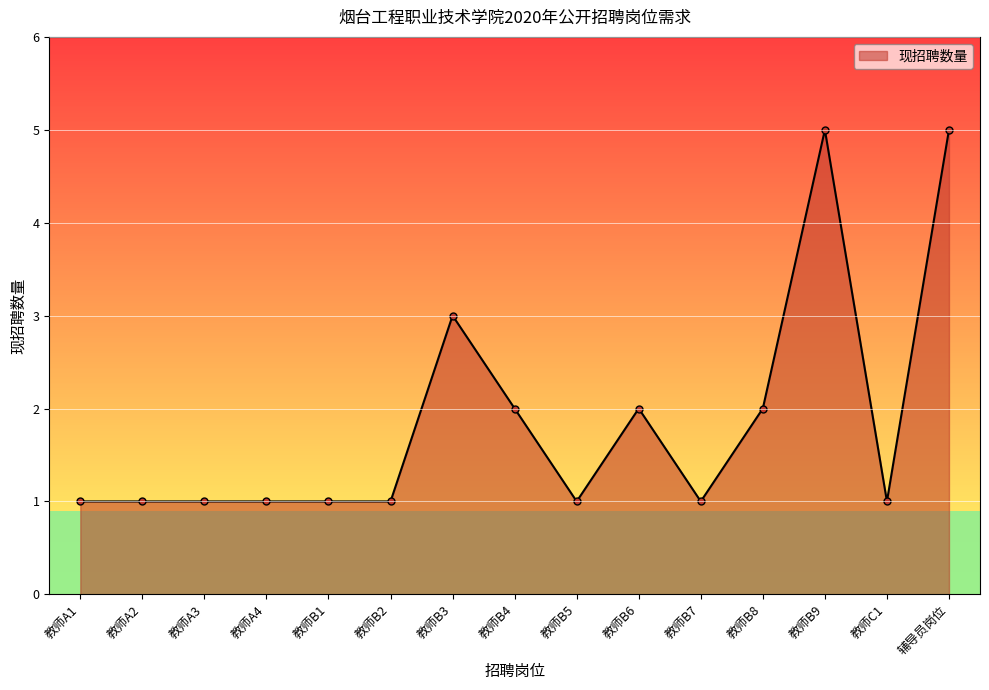

What is the greatest value displayed?

5